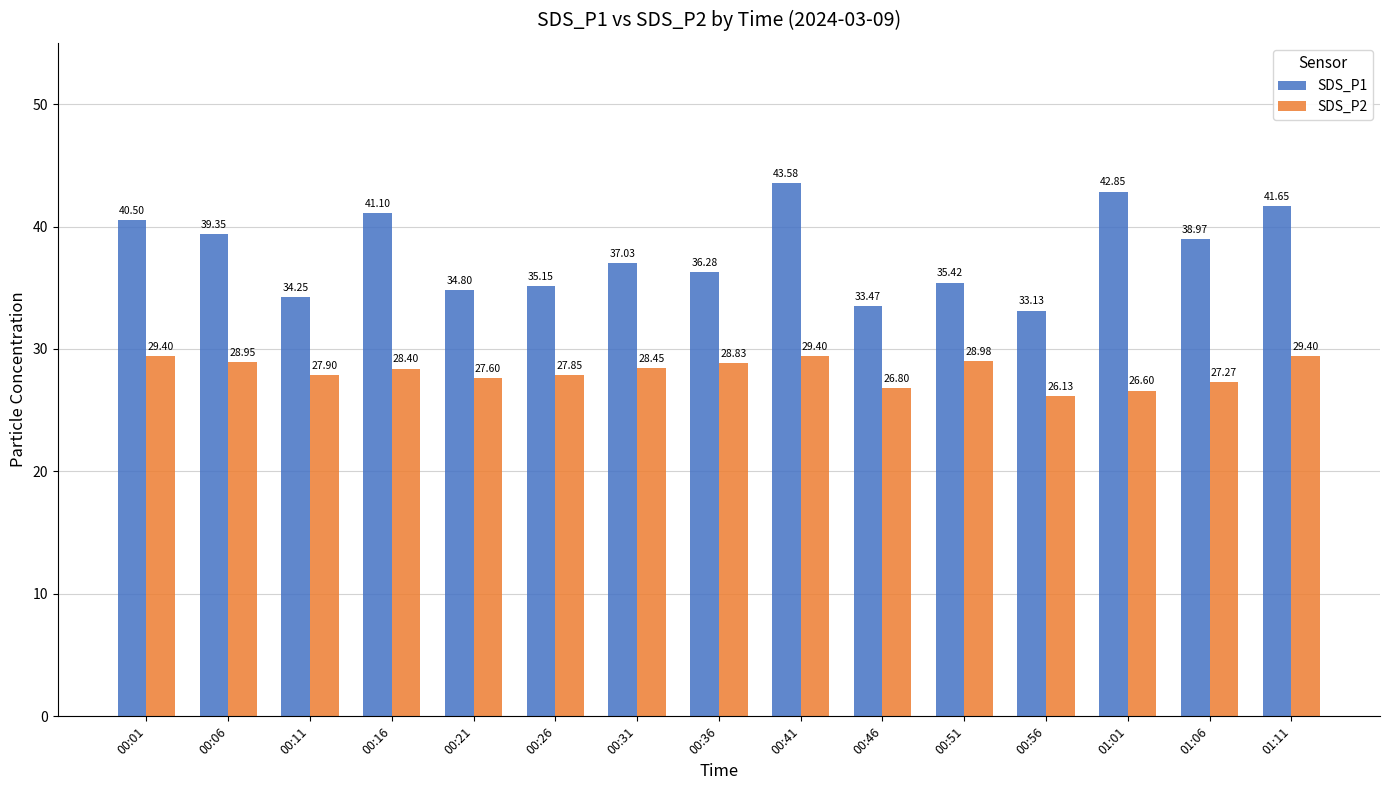

The SDS_P2 series shows 29.4 at 00:41. True or false?

True